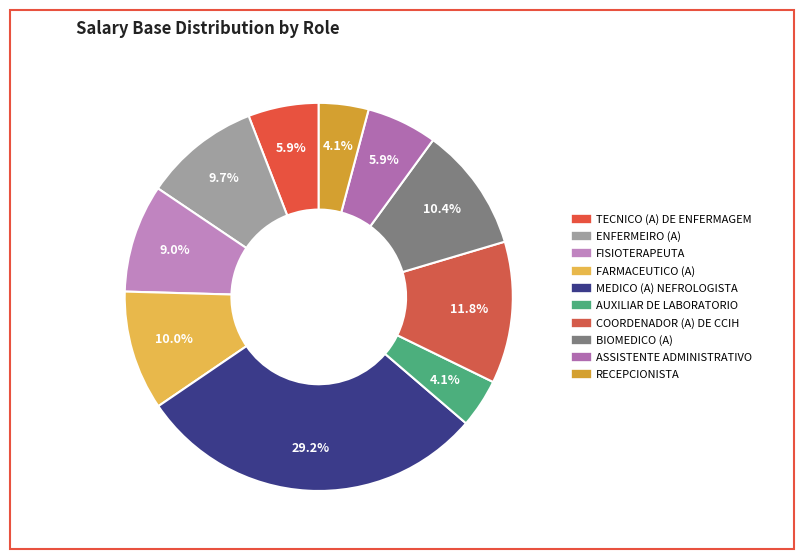

To the nearest percent, what percentage of the pie is ENFERMEIRO (A)?

10%